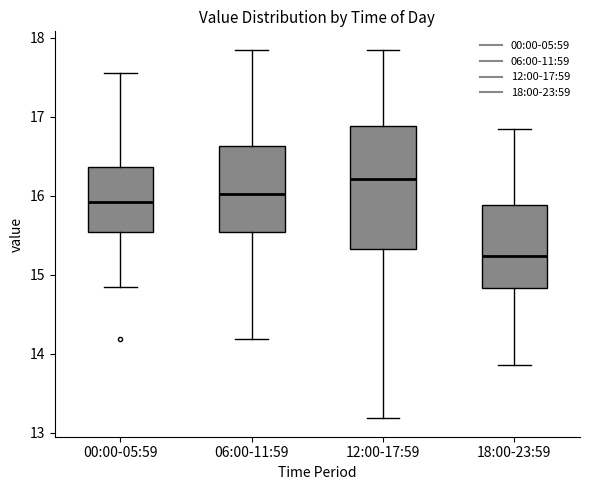

Reading left to right, transcribe this box plot: for each box, give where its median line is, the range the box spans, and where its two whiskers end, as read against the y-axis. The values are not printed on the chart, so give them approximately, as read against the axis.

00:00-05:59: median 15.9, box 15.5 to 16.4, whiskers 14.9 to 17.6
06:00-11:59: median 16.0, box 15.5 to 16.6, whiskers 14.2 to 17.9
12:00-17:59: median 16.2, box 15.3 to 16.9, whiskers 13.2 to 17.9
18:00-23:59: median 15.2, box 14.8 to 15.9, whiskers 13.9 to 16.9